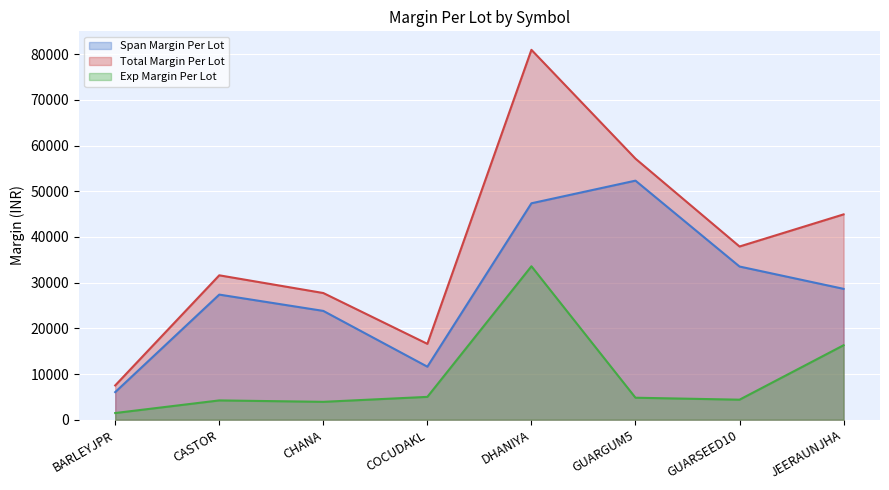

Which series has the largest total across all categories?

Total Margin Per Lot